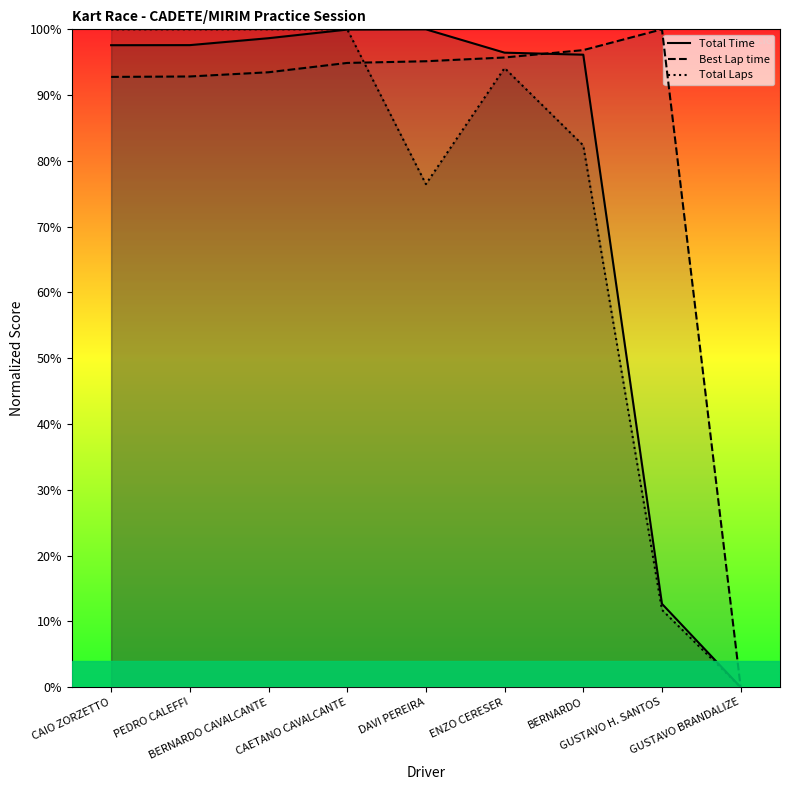

After their last crossing, which series has the higher values: Best Lap time or Total Laps?

Best Lap time